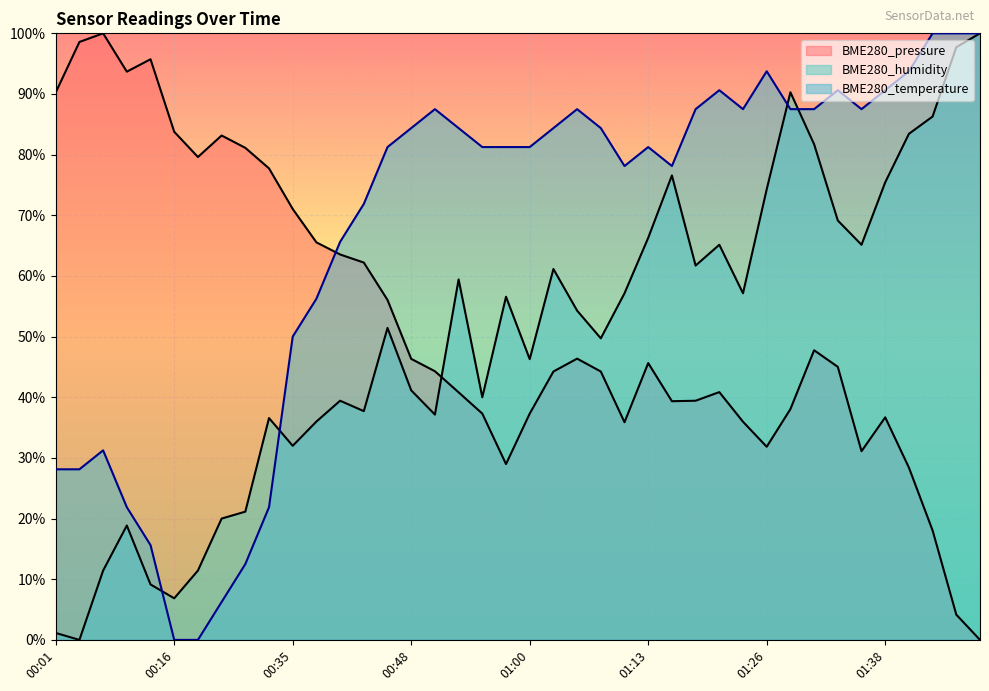

How many categories are shown in the chart?

40